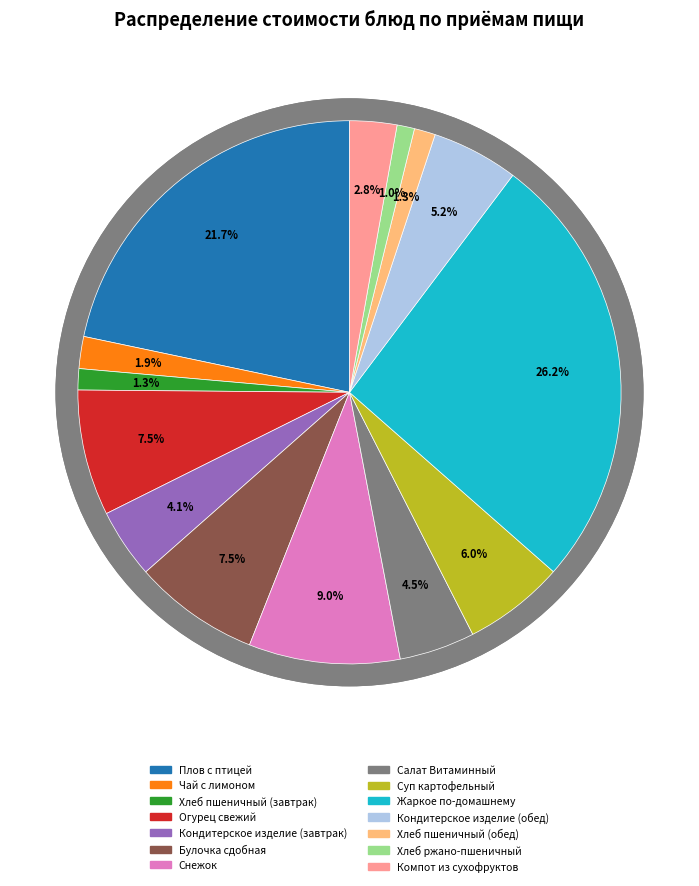

What is the smallest slice in the pie chart?

Хлеб ржано-пшеничный